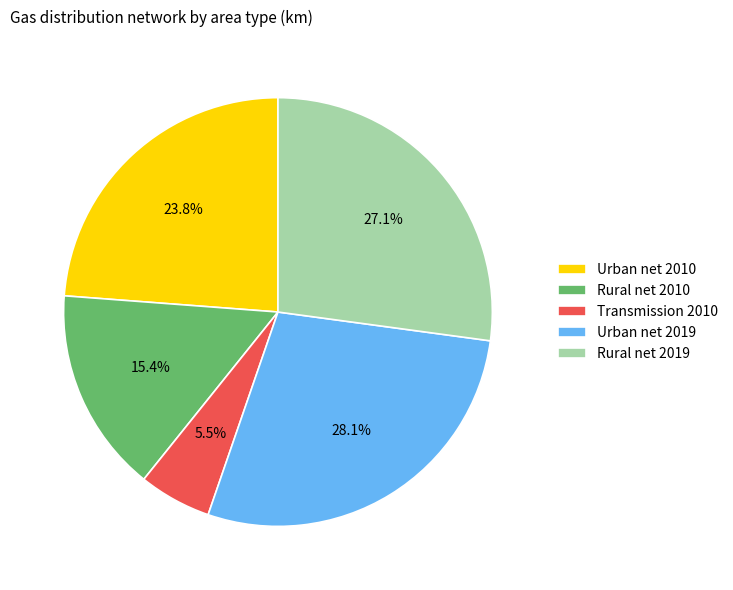

Is there a majority slice in this chart?

No